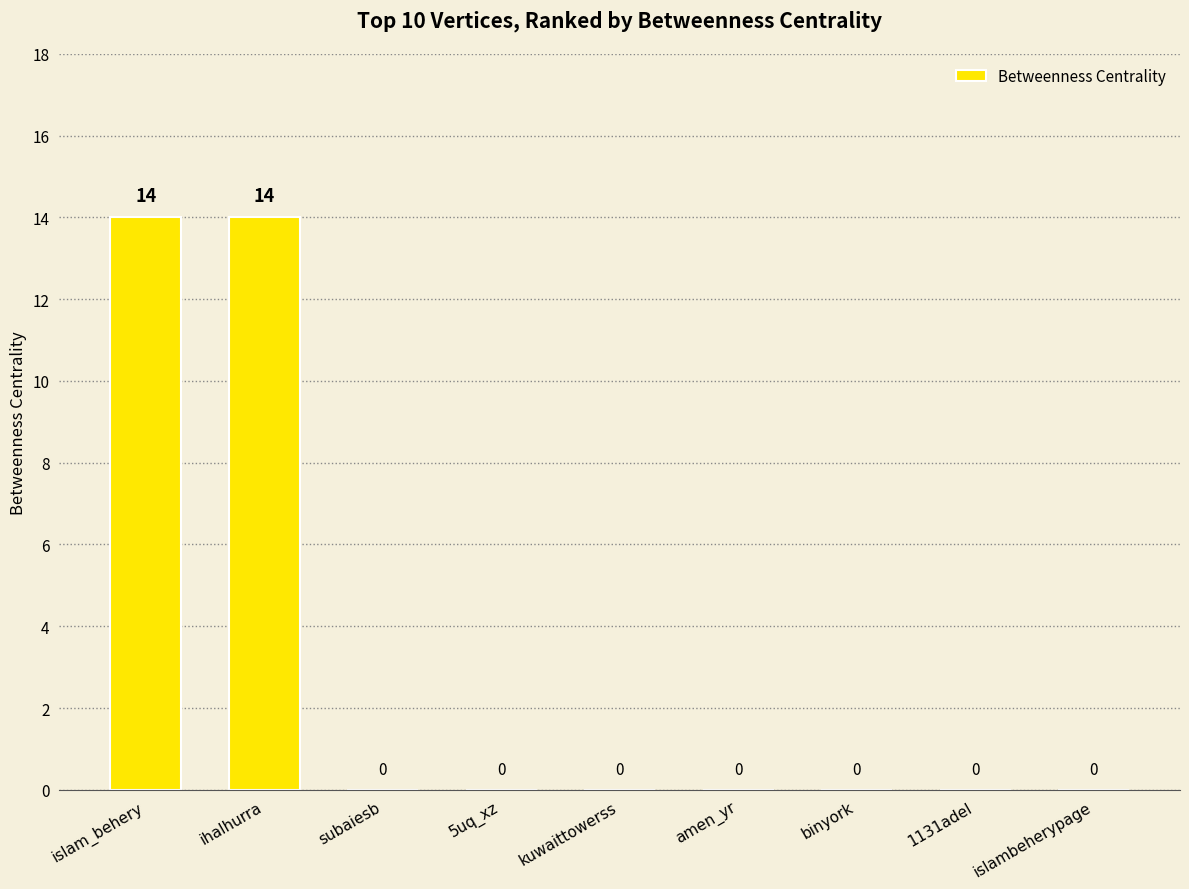

Read the value at islam_behery.

14